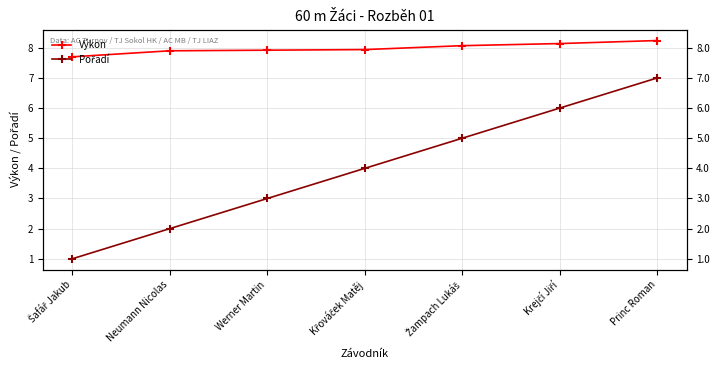

How many Výkon values are between 7 and 8?

4